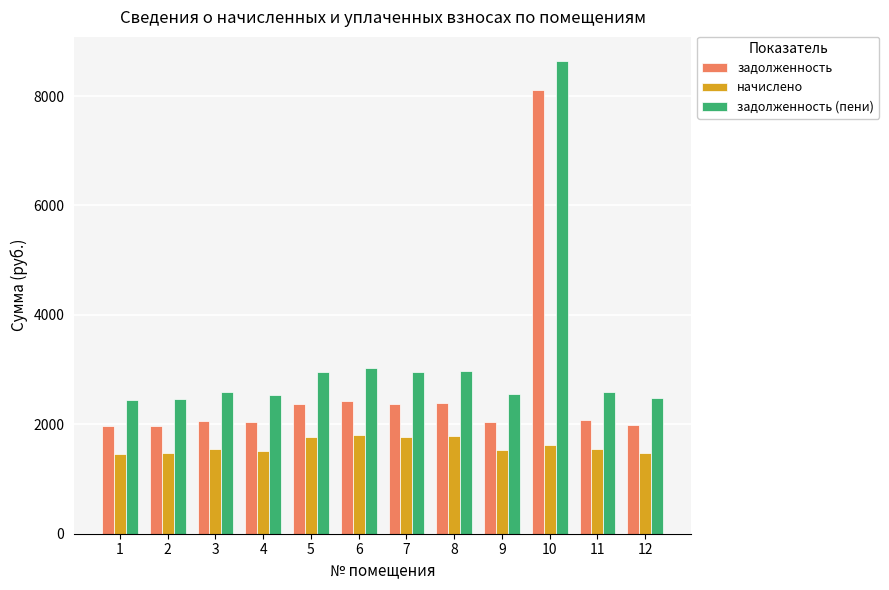

What is the sum of the задолженность (пени) values at 9 and 10?

11210.7